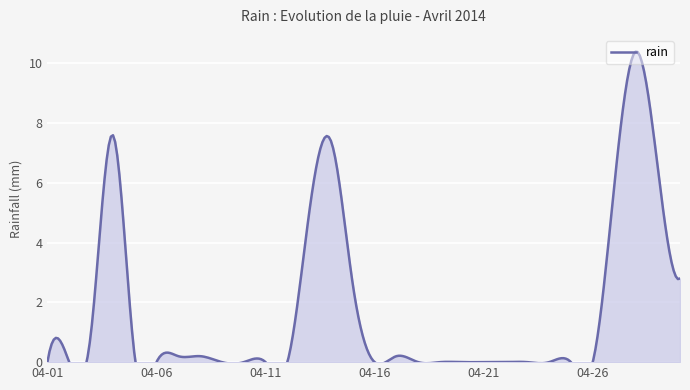

What is the greatest value displayed?

10.4